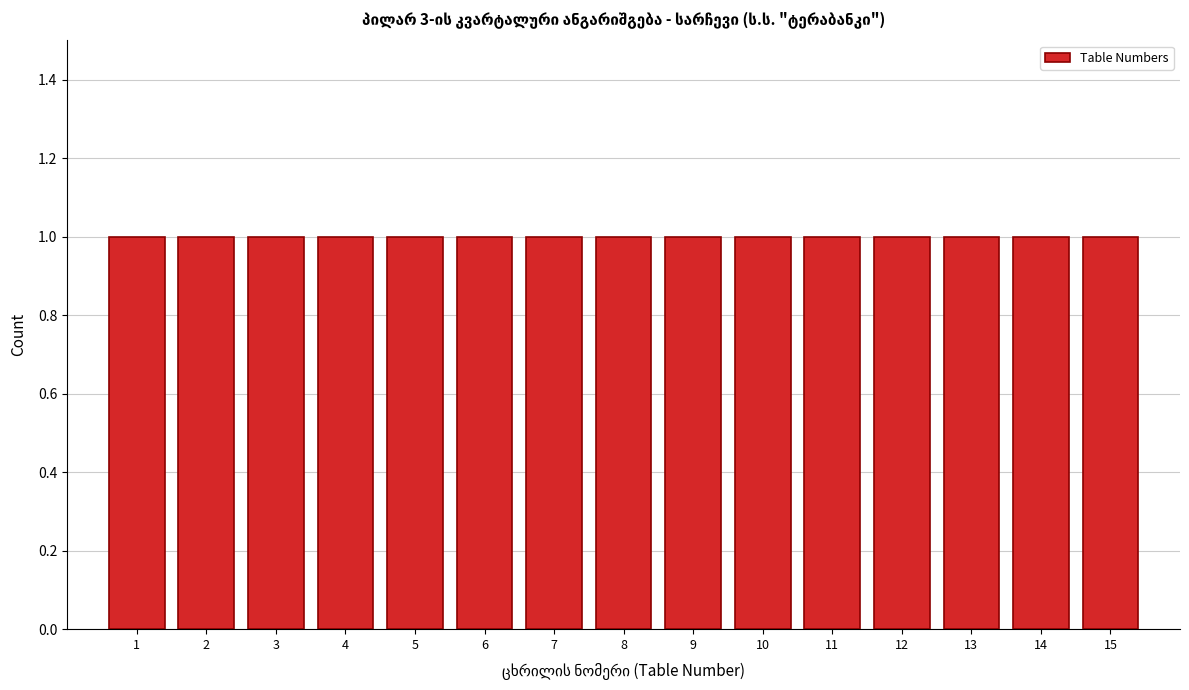

Reading left to right, list every bar in this chart as the range it spans on the x-axis followed by its height. The values are not printed on the chart, so give them approximately, as read against the axis.

0.5 to 1.5: 1
1.5 to 2.5: 1
2.5 to 3.5: 1
3.5 to 4.5: 1
4.5 to 5.5: 1
5.5 to 6.5: 1
6.5 to 7.5: 1
7.5 to 8.5: 1
8.5 to 9.5: 1
9.5 to 10.5: 1
10.5 to 11.5: 1
11.5 to 12.5: 1
12.5 to 13.5: 1
13.5 to 14.5: 1
14.5 to 15.5: 1